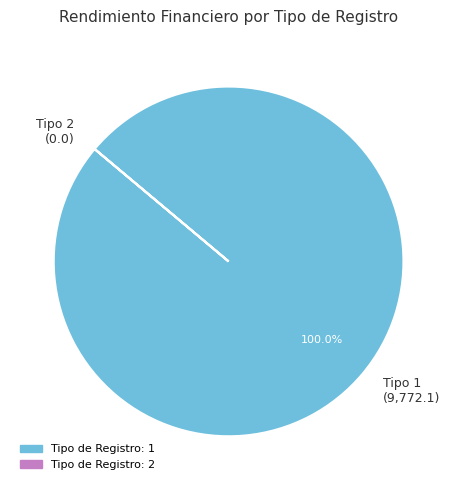

What is the largest slice in the pie chart?

Tipo 1 (9,772.1)